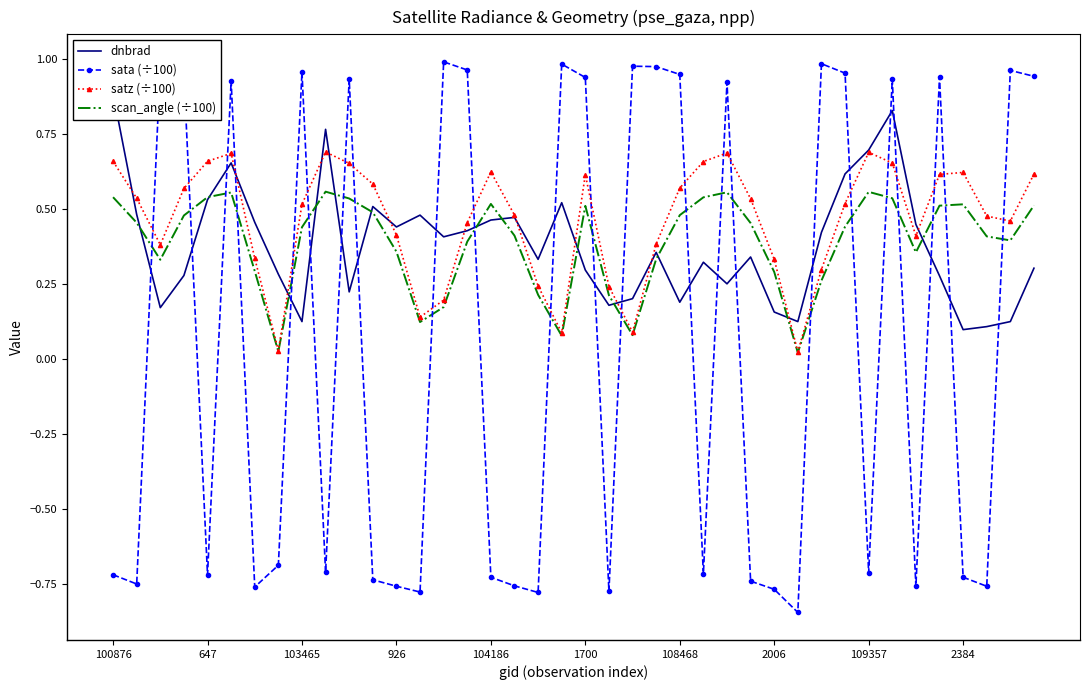

The value of satz (÷100) at 103465 is 0.5. True or false?

True